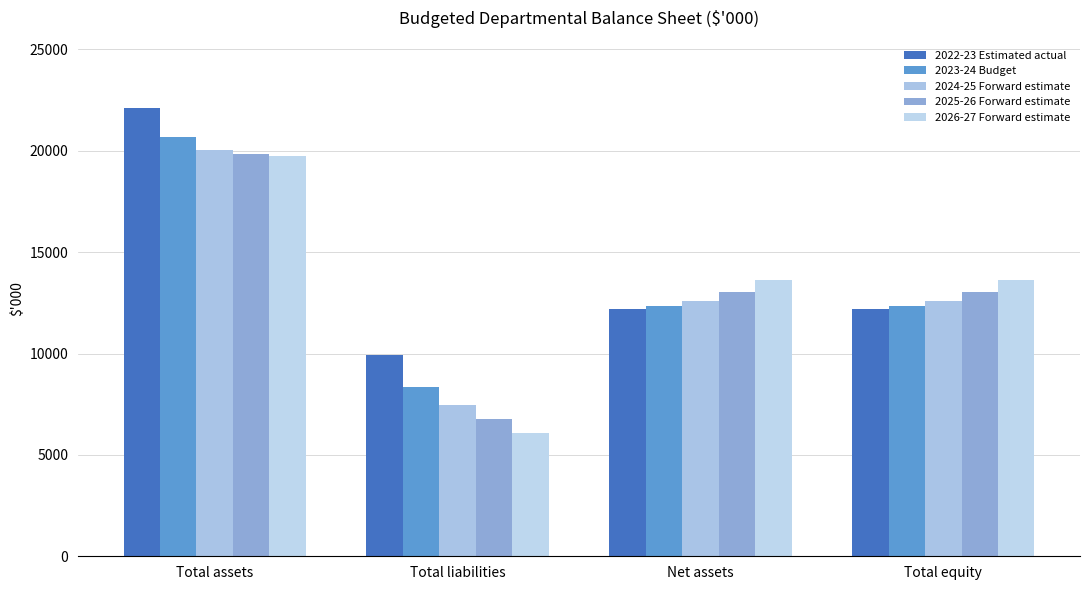

What is the sum of all 2024-25 Forward estimate values?

52718